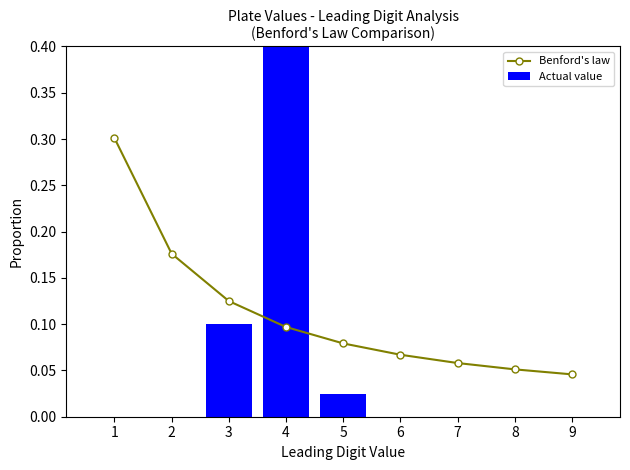

What is the difference between the second highest and minimum values in the Actual value series?

0.1